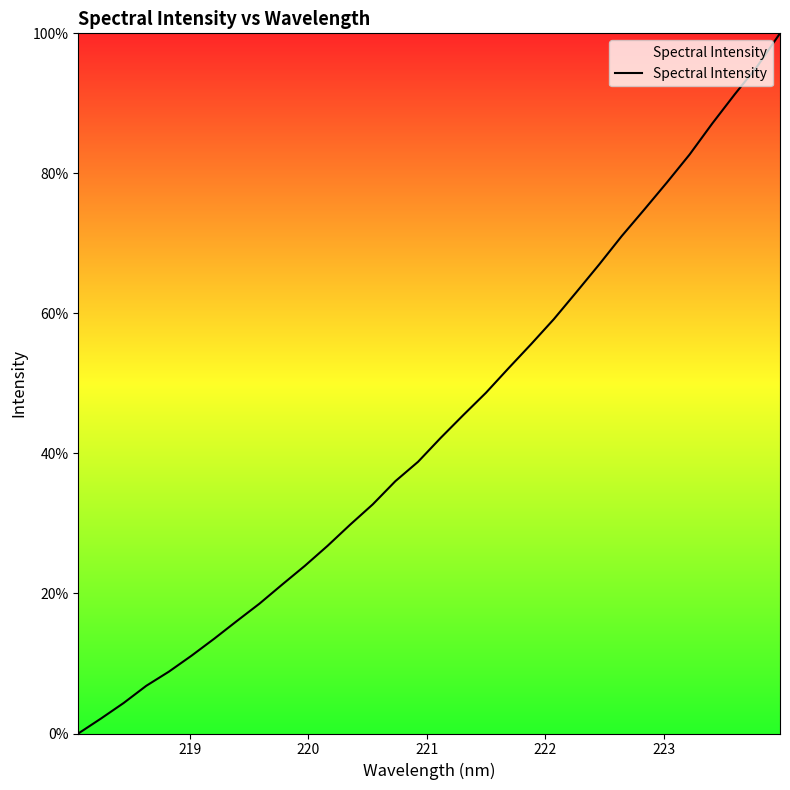

Reading left to right, list all the values displayed in this chart.

0.0	2.1	4.4	6.8	8.8	11.1	13.5	16.1	18.6	21.3	23.9	26.8	29.8	32.7	36.0	38.8	42.2	45.5	48.7	52.2	55.6	59.2	63.1	67.0	71.0	74.8	78.7	82.7	87.1	91.3	95.3	100.0